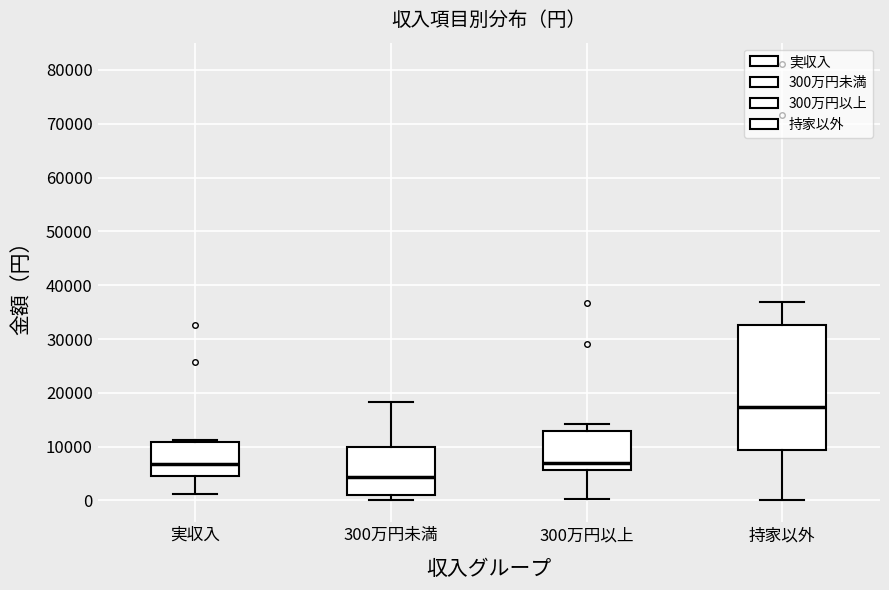

Reading left to right, transcribe this box plot: for each box, give where its median line is, the range the box spans, and where its two whiskers end, as read against the y-axis. The values are not printed on the chart, so give them approximately, as read against the axis.

実収入: median 7000, box 5000 to 11000, whiskers 1000 to 11000 (just above the box's upper edge)
300万円未満: median 4000, box 1000 to 10000, whiskers 0 to 18000
300万円以上: median 7000, box 6000 to 13000, whiskers 0 to 14000
持家以外: median 17000, box 9000 to 33000, whiskers 0 to 37000